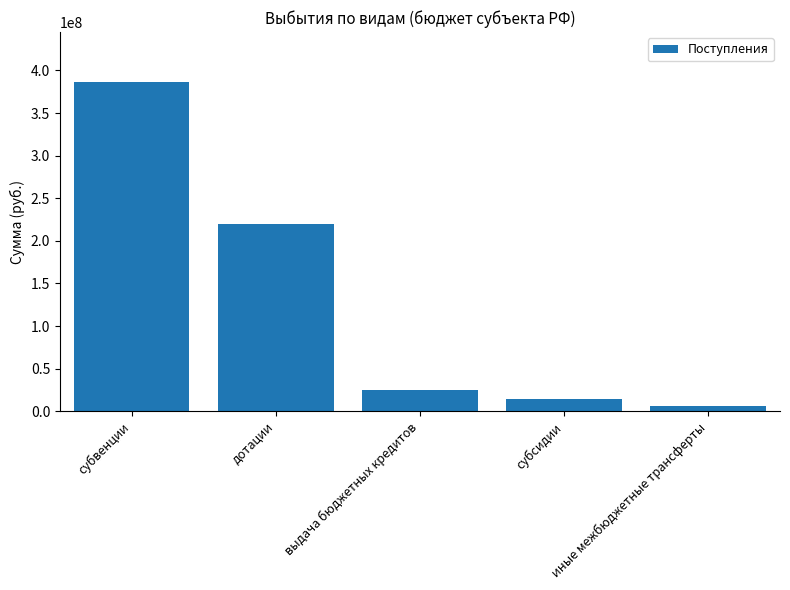

Reading right to left, list all the values displayed in this chart.

иные межбюджетные трансферты=5620100.0	субсидии=14386959.1	выдача бюджетных кредитов=25000000.0	дотации=219895200.0	субвенции=387030871.6